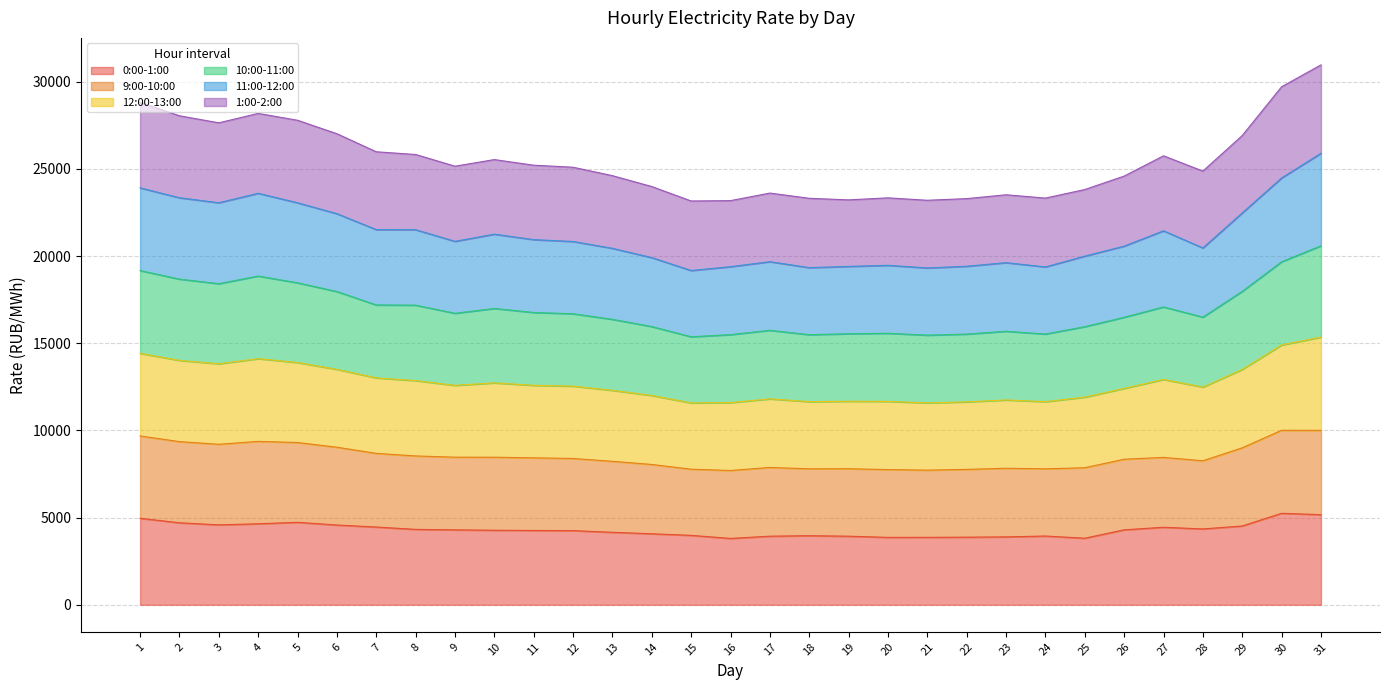

Between 14 and 1, which is larger?

1